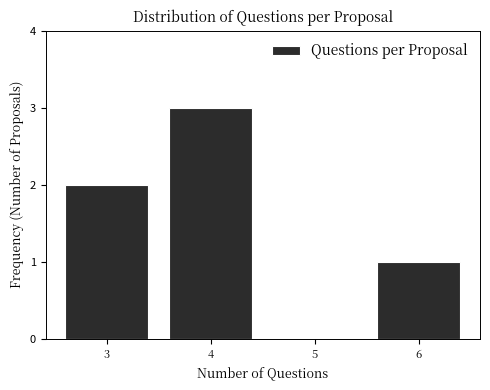

Reading right to left, list all the values displayed in this chart.

6=1	5=0	4=3	3=2